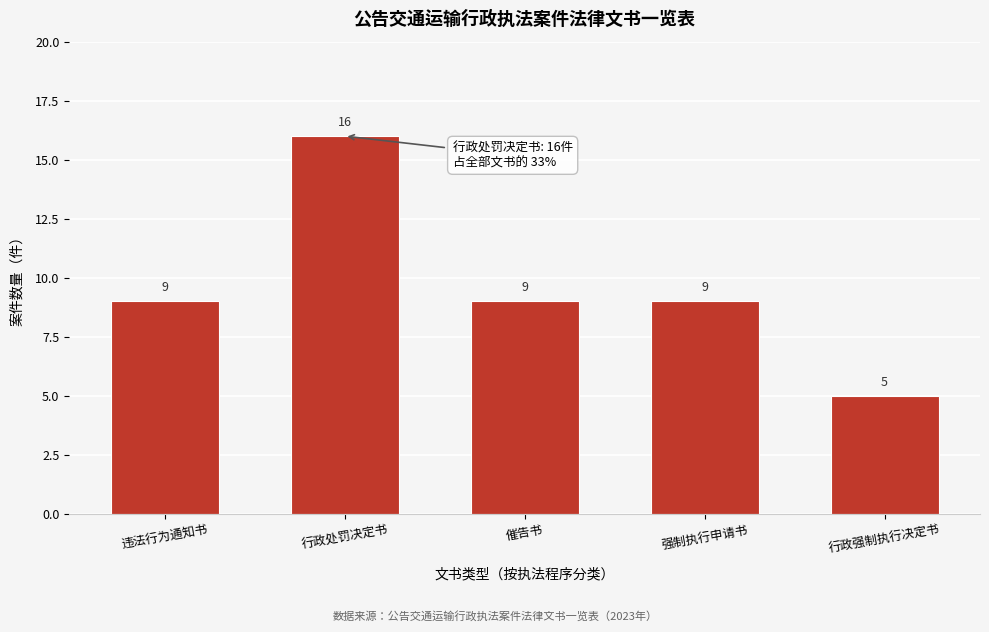

Reading left to right, what are all the values shown in this chart?

9	16	9	9	5